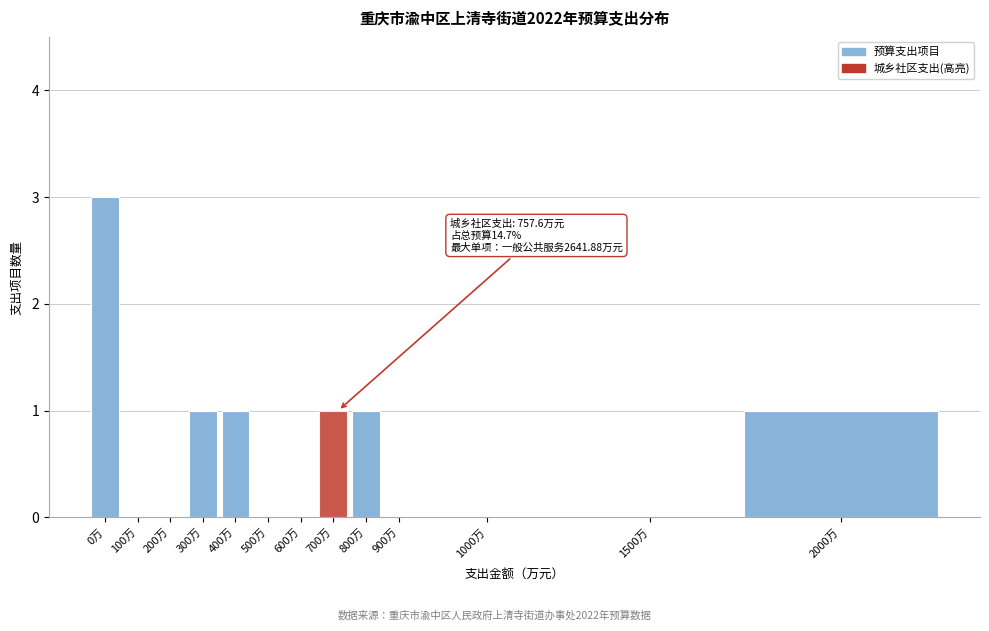

Reading left to right, extract all data points from this chart.

0万=3	100万=0	200万=0	300万=1	400万=1	500万=0	600万=0	700万=1	800万=1	900万=0	1000万=0	1500万=0	2000万=1